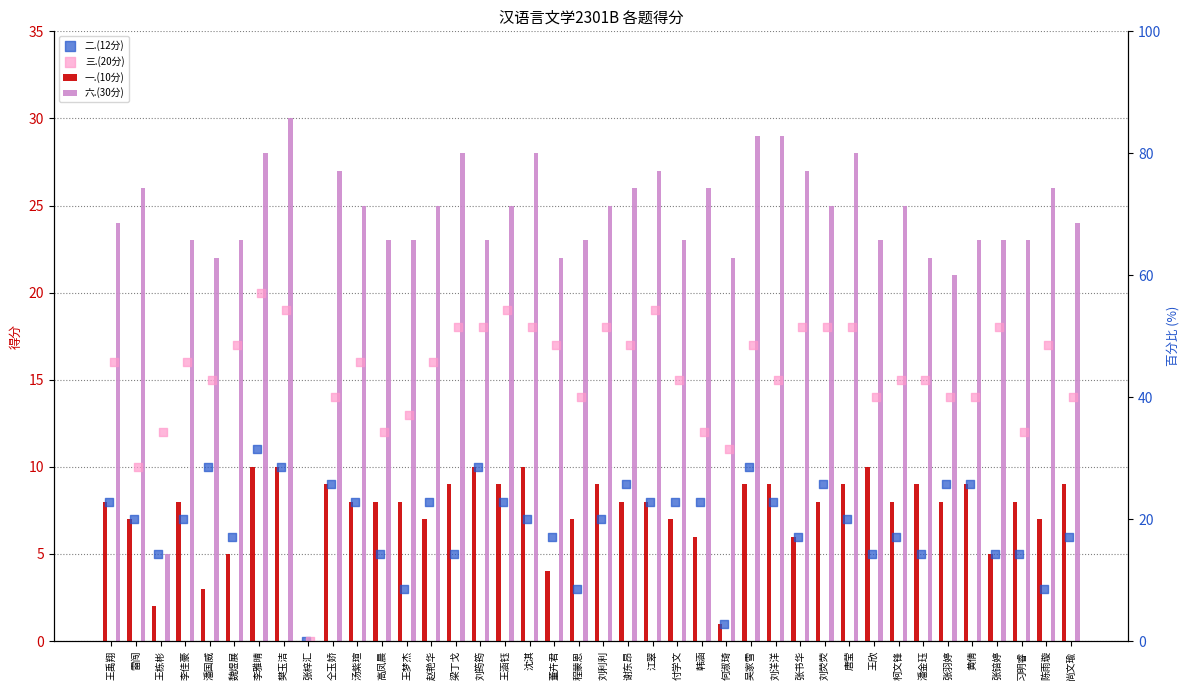

Which series contains the highest Y value?

六.(30分)